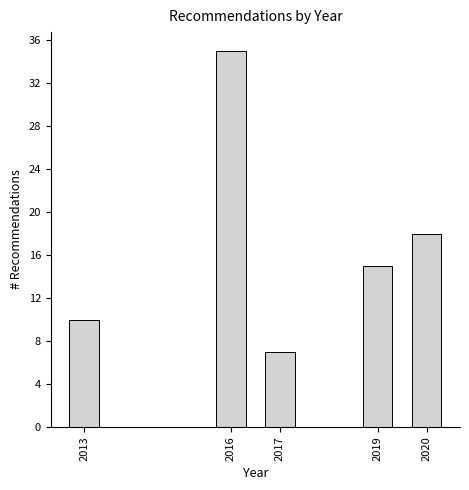

Reading right to left, what are all the values shown in this chart?

2020=18	2019=15	2017=7	2016=35	2013=10